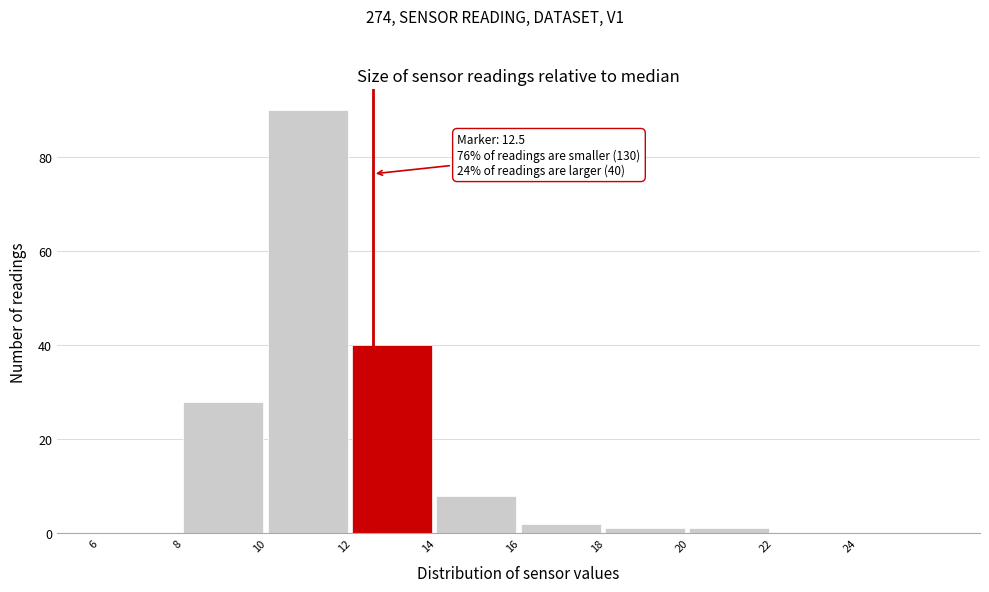

Over which range of the x-axis is the bar tallest?

10 to 12